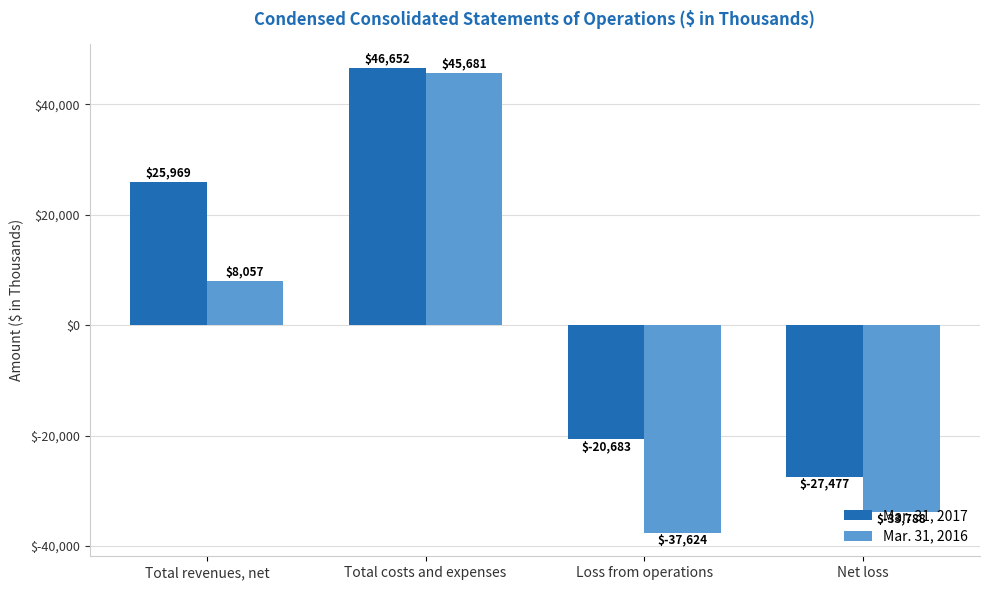

Is the value of Mar. 31, 2016 at Loss from operations greater than the value of Mar. 31, 2017 at Net loss?

No